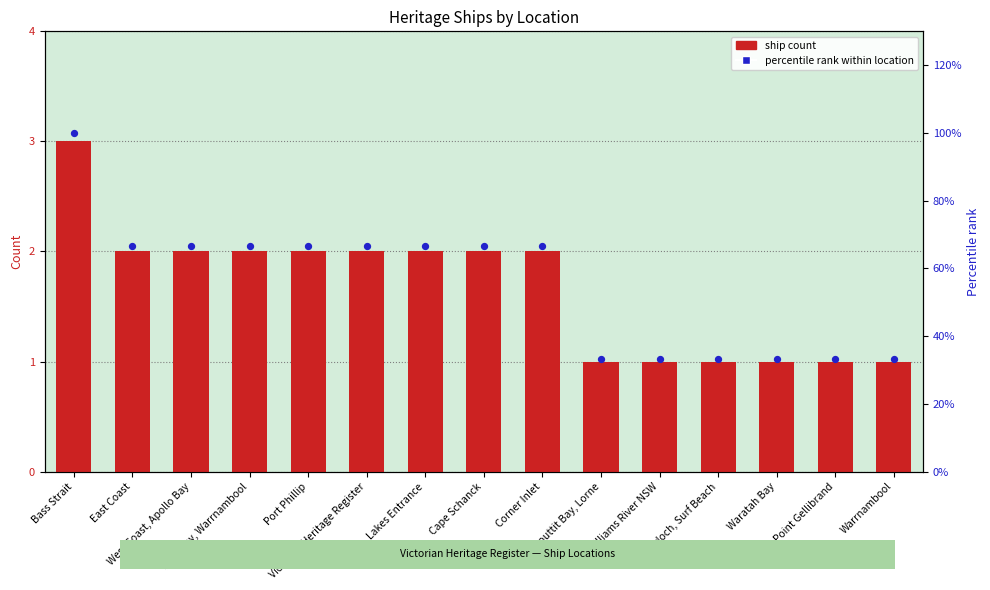

Is the value of Percentile rank within location at Lakes Entrance greater than the value of Ship count at East Coast?

Yes